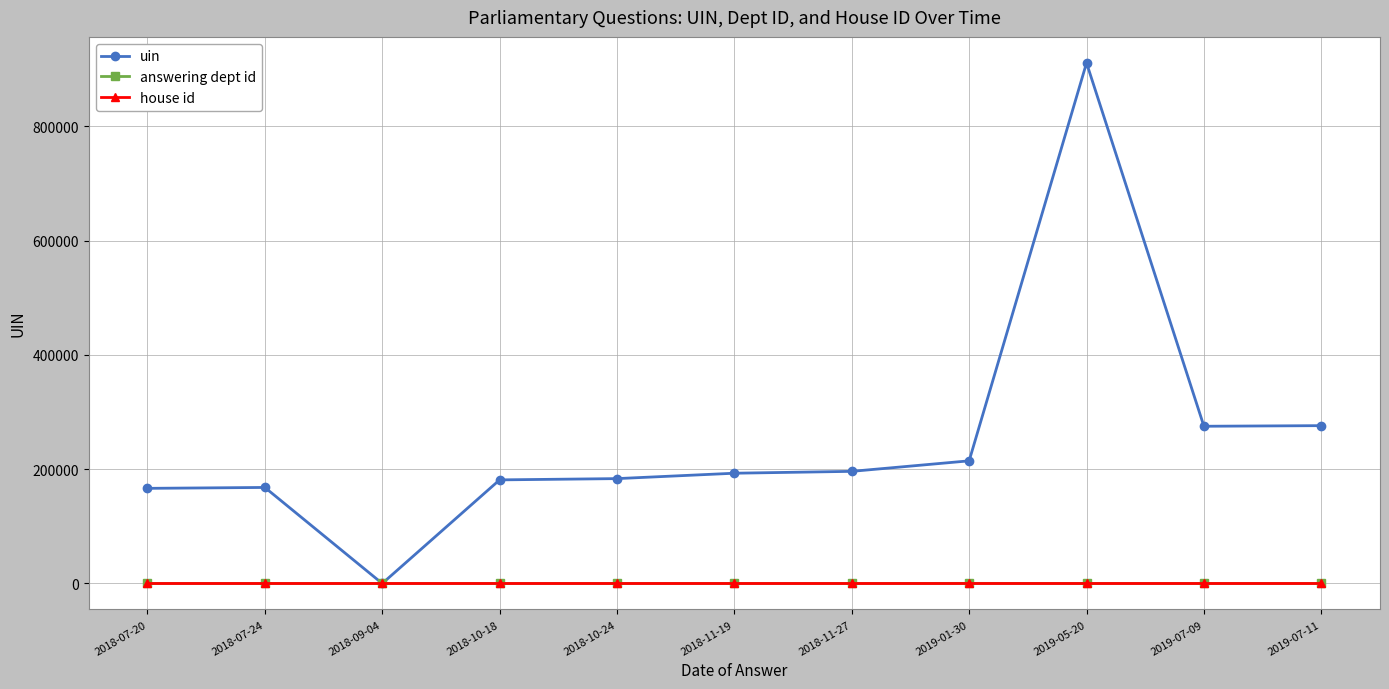

Between 2018-07-24 and 2018-11-19, which series saw the biggest shift?

uin